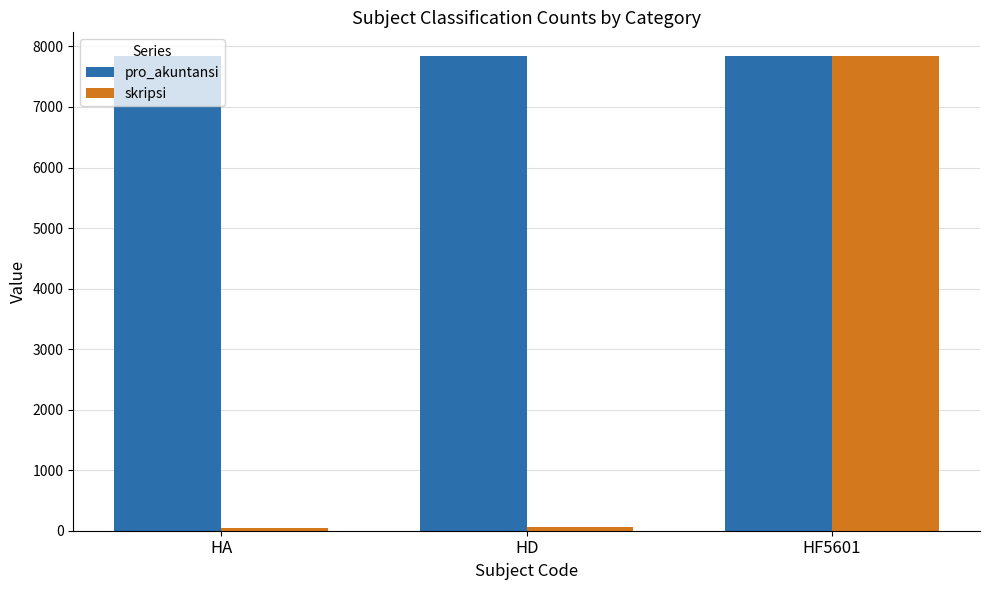

What is the total value across all series at HF5601?

15682